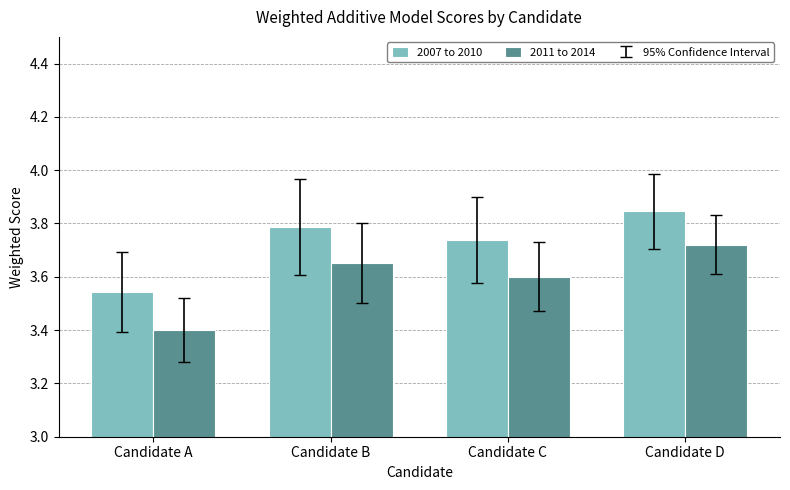

What is the total value across all series at Candidate A?

6.9